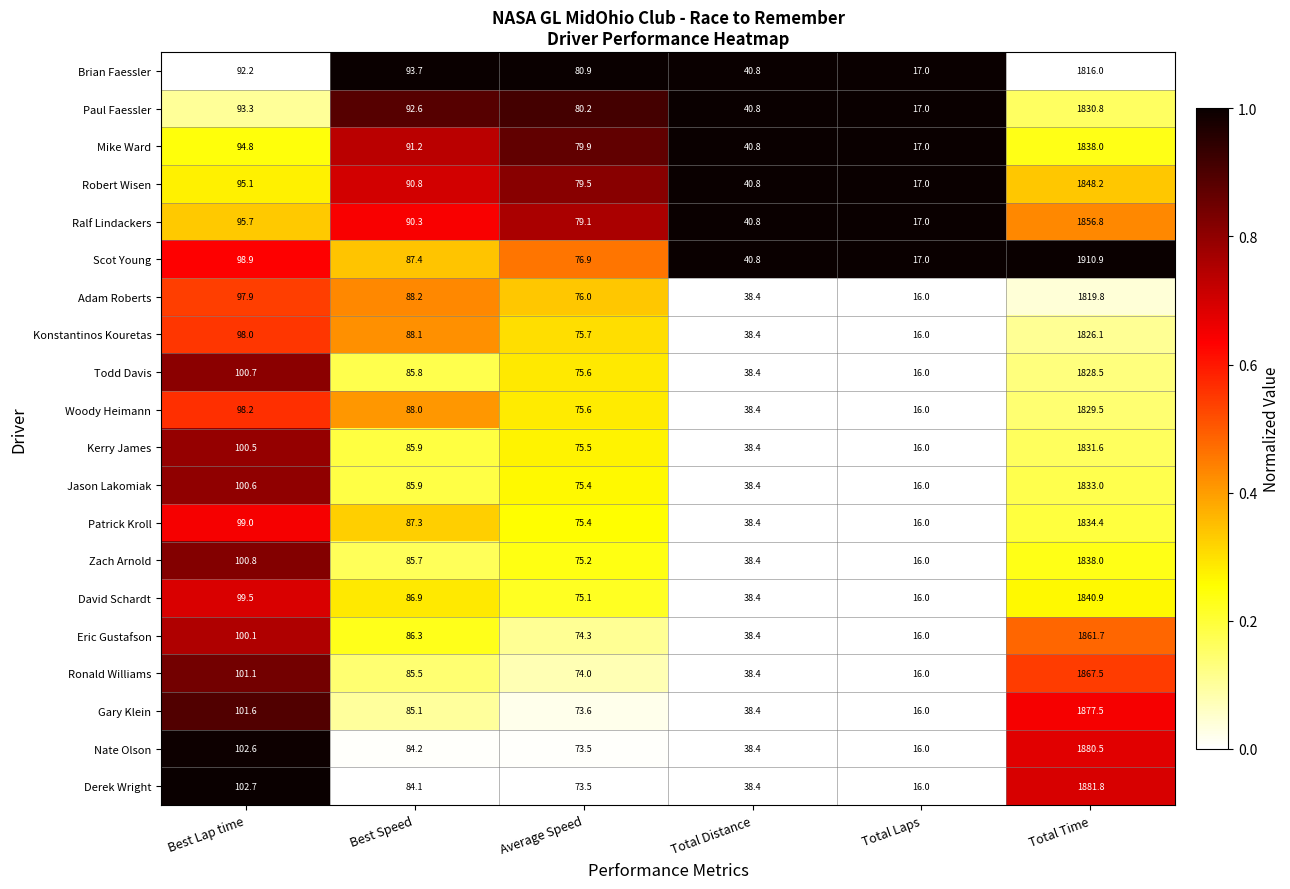

The value of Zach Arnold at Average Speed is 118.1. True or false?

False